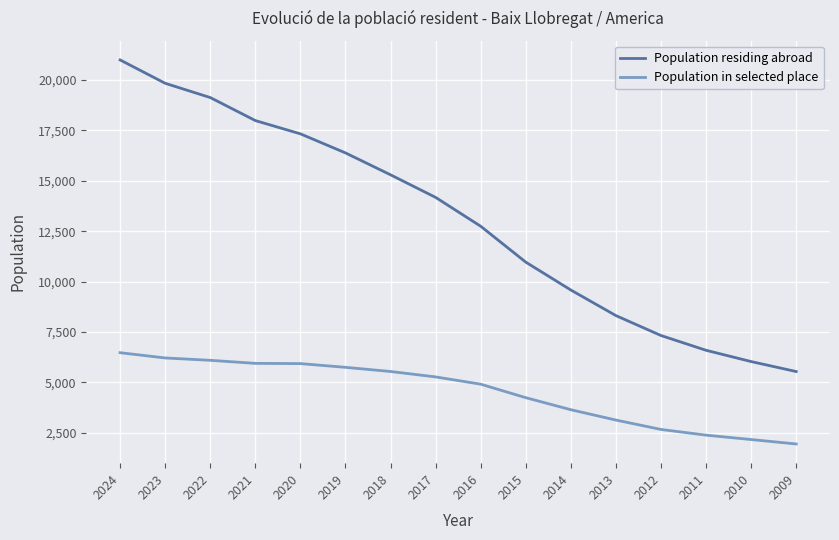

Rank the series by their maximum value, from lowest to highest.

Population in selected place, Population residing abroad